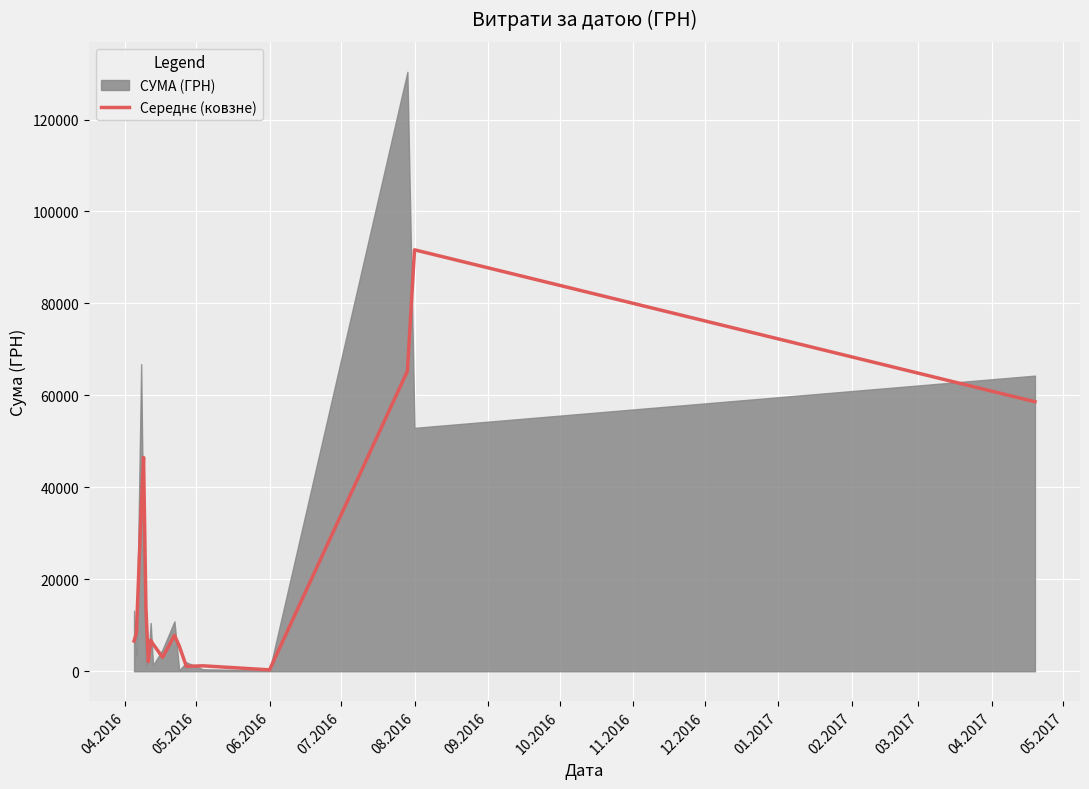

How many points are higher than both their immediate neighbors (excluding endpoints)?

5